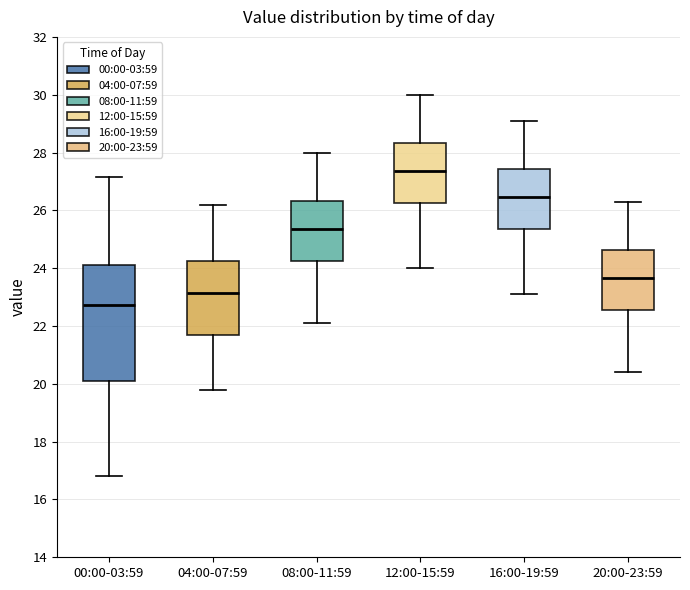

Which box has the highest median line?

12:00-15:59